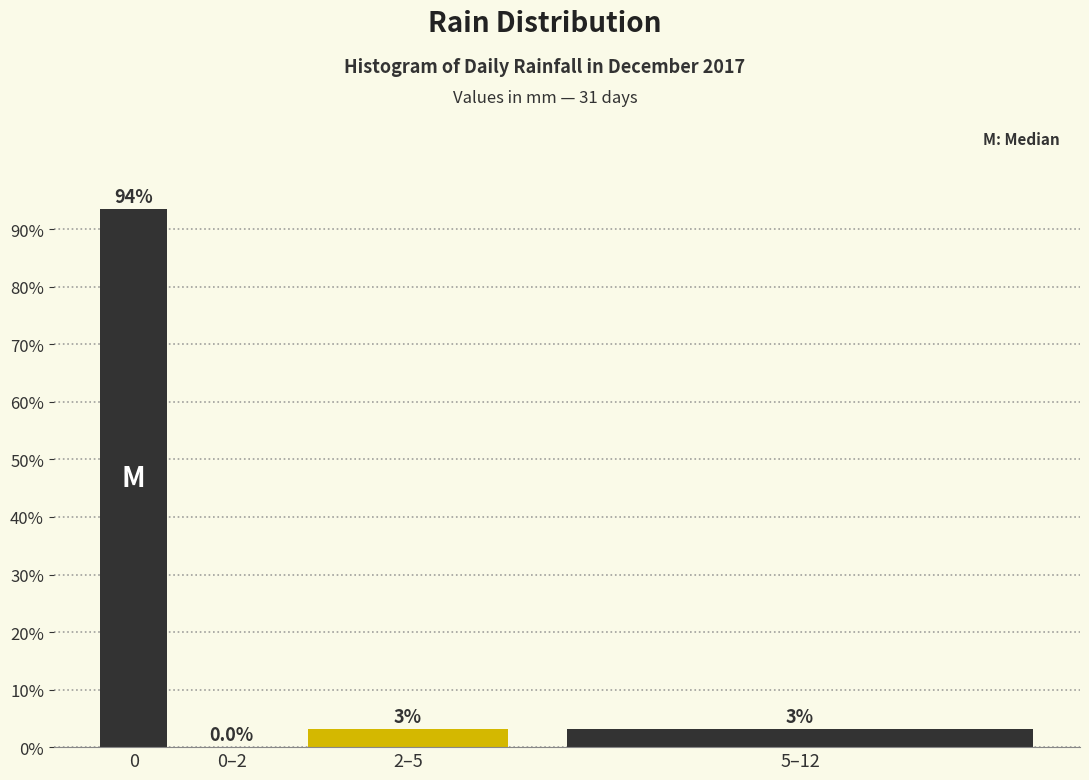

The chart shows a value of -41.7 at 0–2. True or false?

False